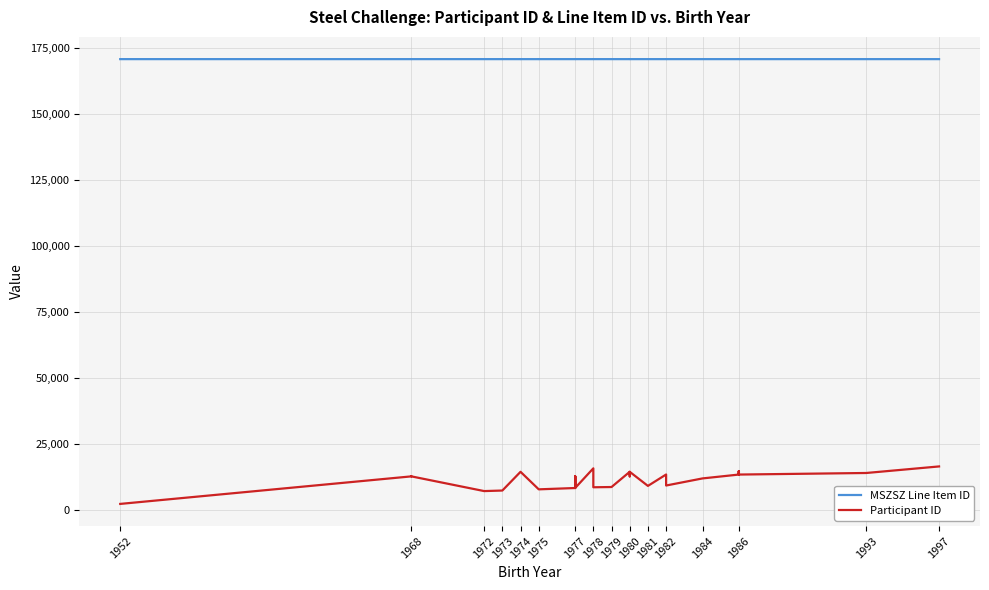

The MSZSZ Line Item ID series shows 245512 at 1982. True or false?

False